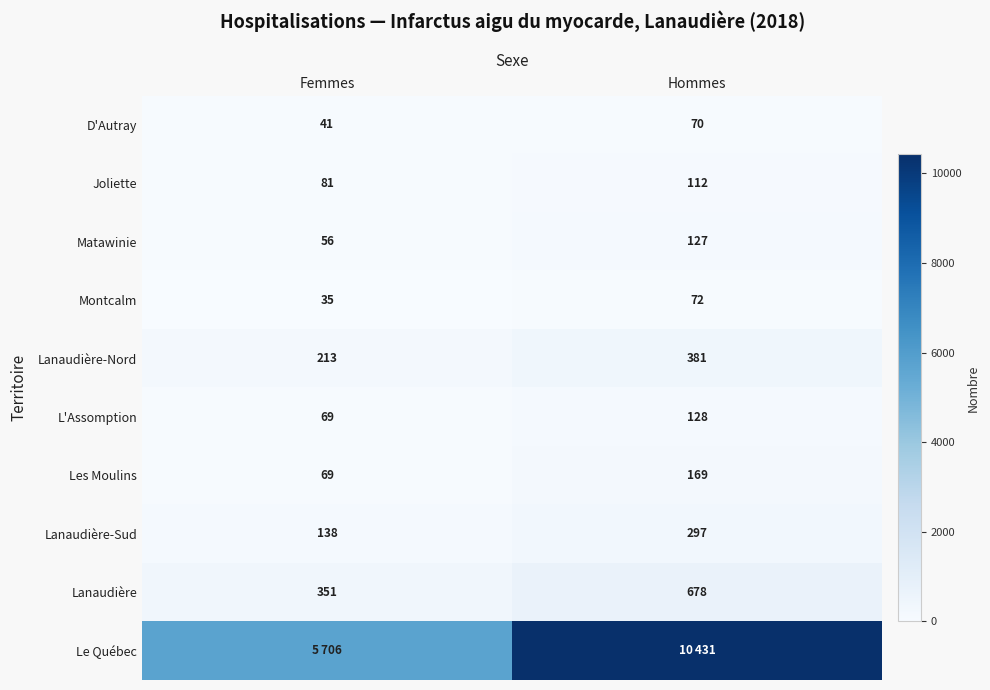

What is the average value of the D'Autray series?

56